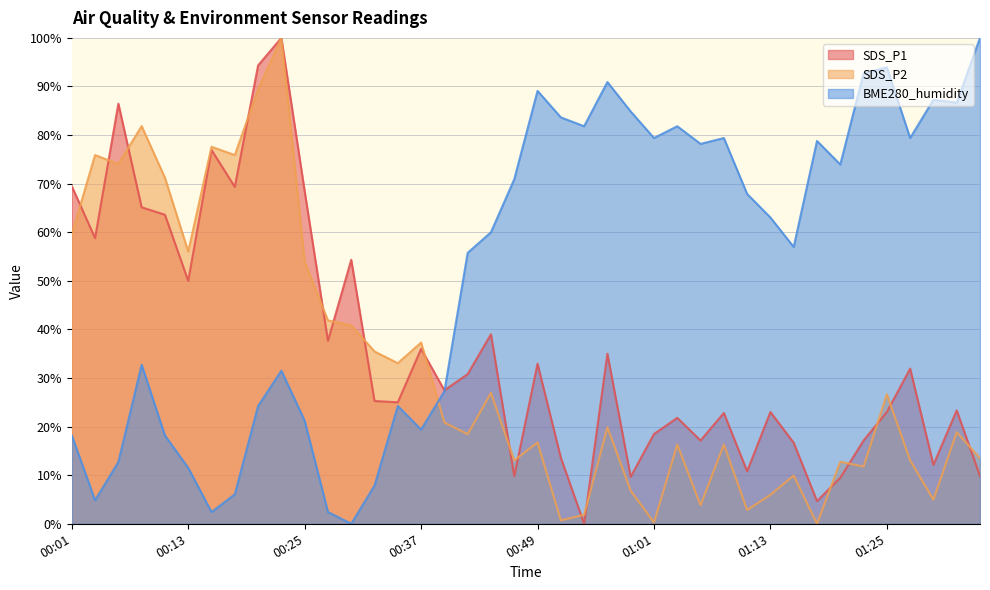

Which series has the largest total across all categories?

BME280_humidity